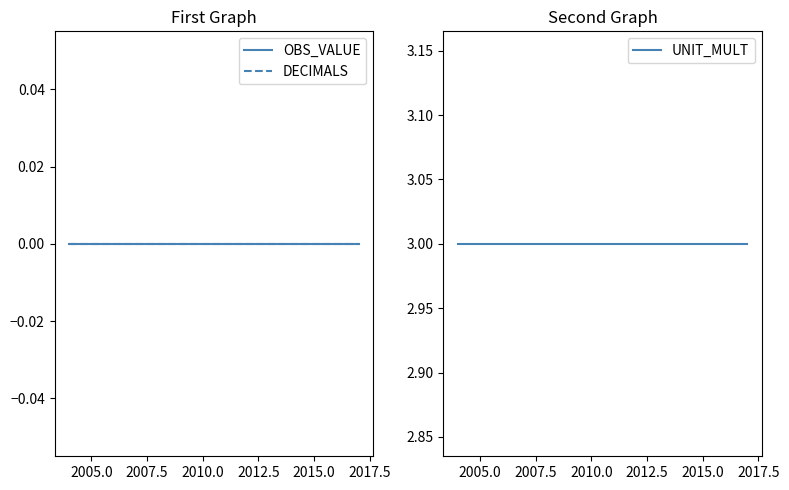

How many lines are shown in the chart?

3